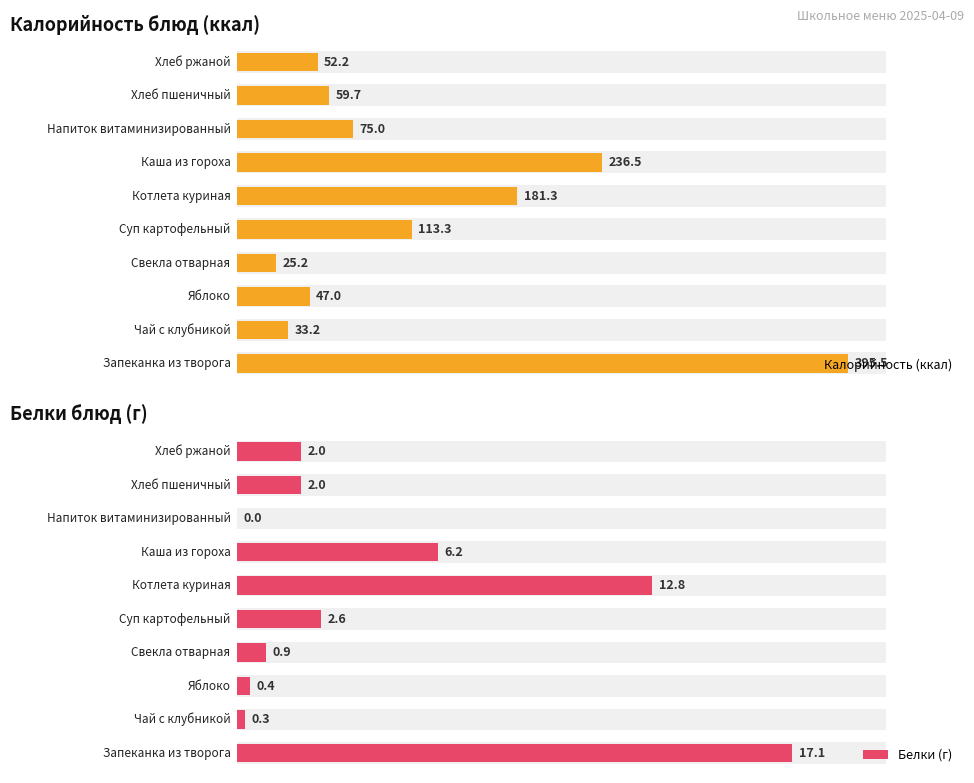

Rank the series by their average value, from lowest to highest.

Белки (г), Калорийность (ккал)